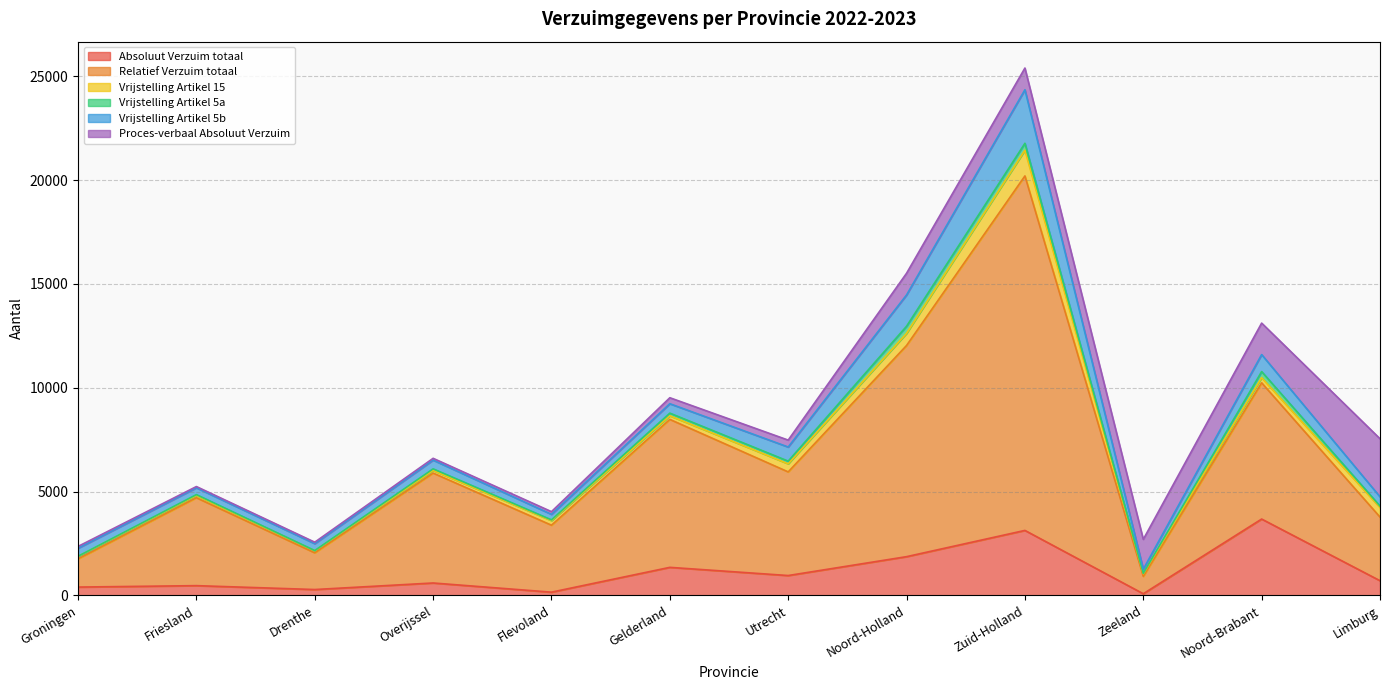

How many data points in Vrijstelling Artikel 15 are less than 222?

6